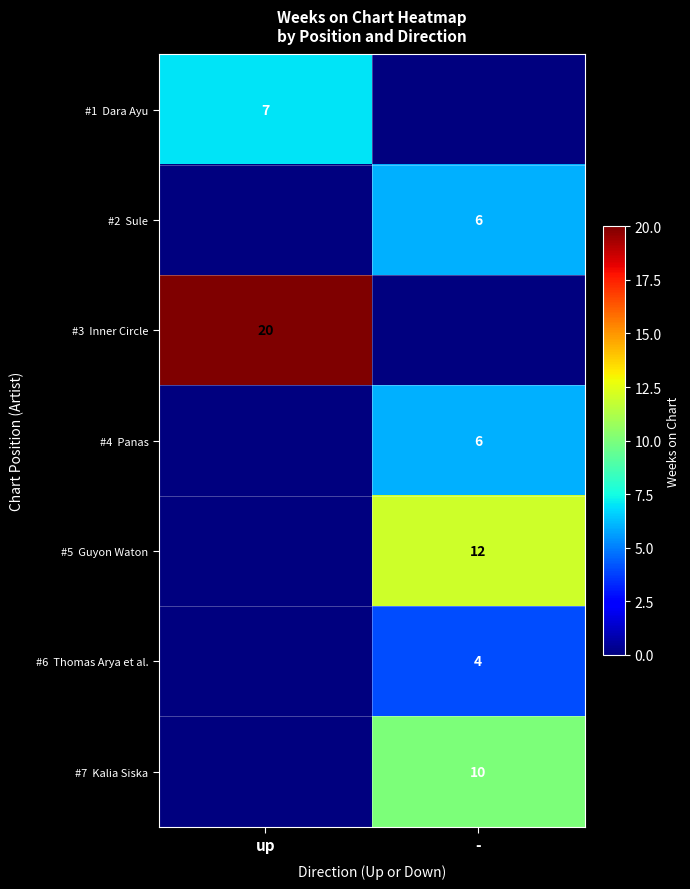

What is the sum of all #2 Sule values?

6